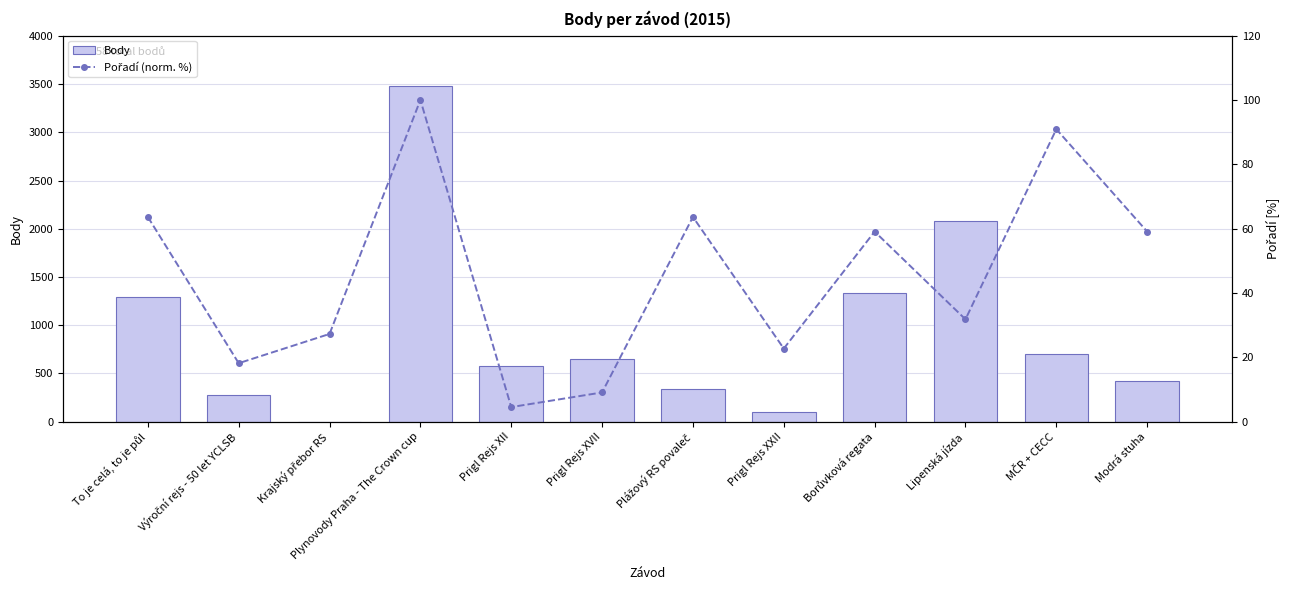

Between Výroční rejs - 50 let YCLSB and Krajský přebor RS, which is larger?

Výroční rejs - 50 let YCLSB